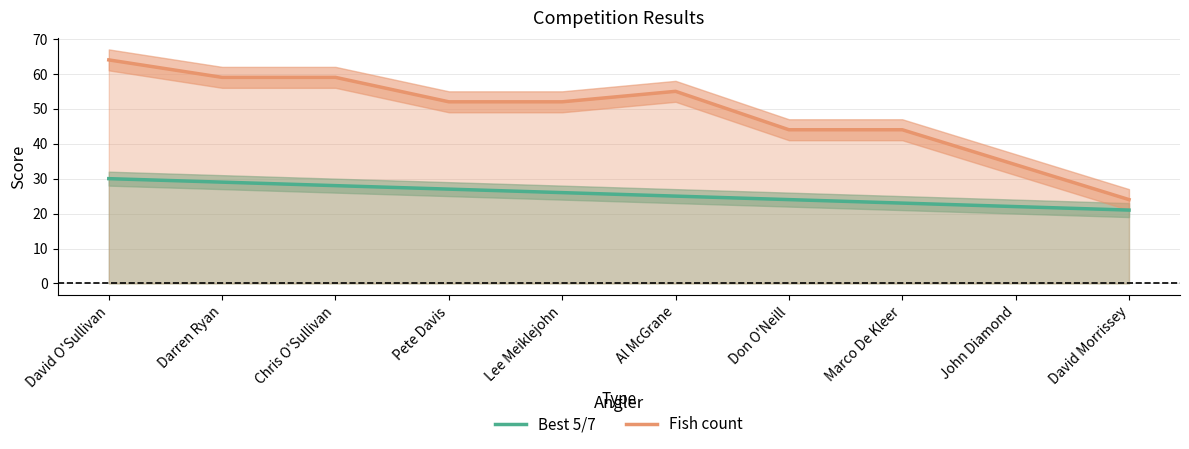

Count the Best 5/7 values in the range 23 to 28.

6